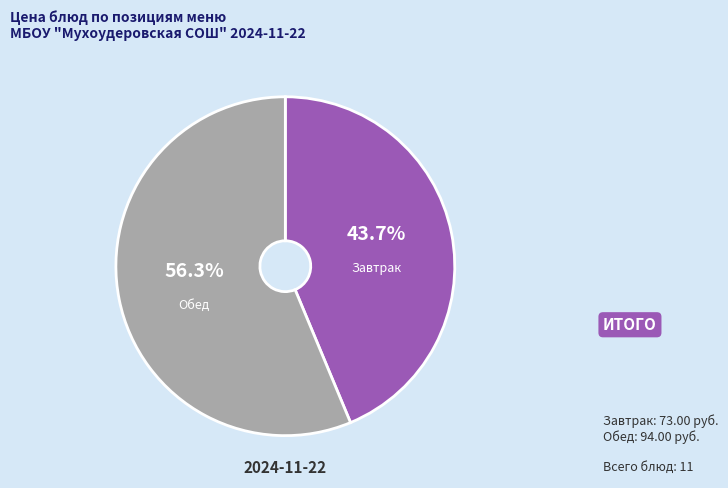

Does any single category account for the majority?

Yes